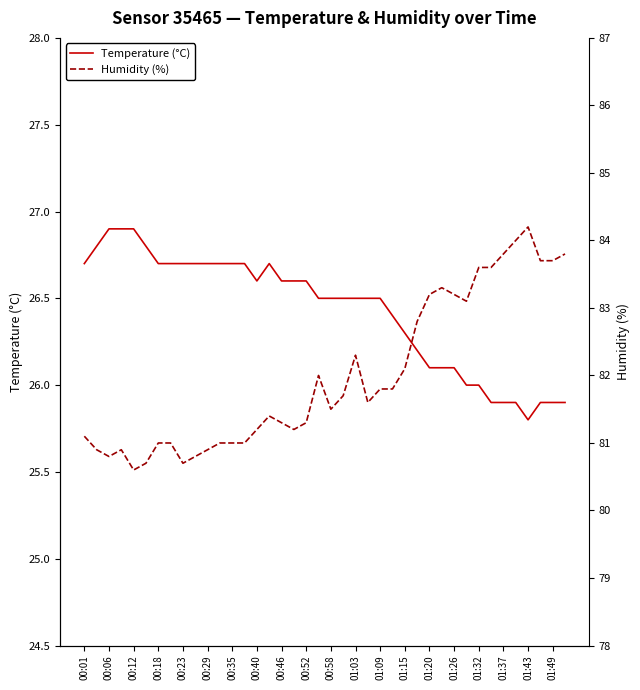

Does the chart have visible grid lines?

No